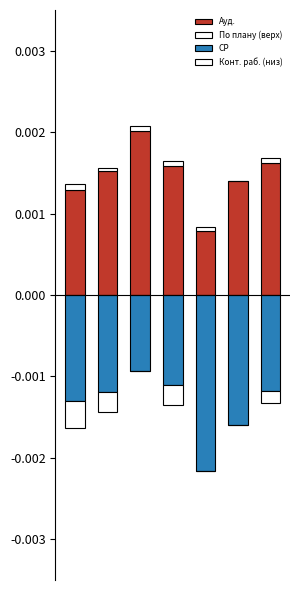

Where is Конт. раб. (низ) nearest to the value 0?

4